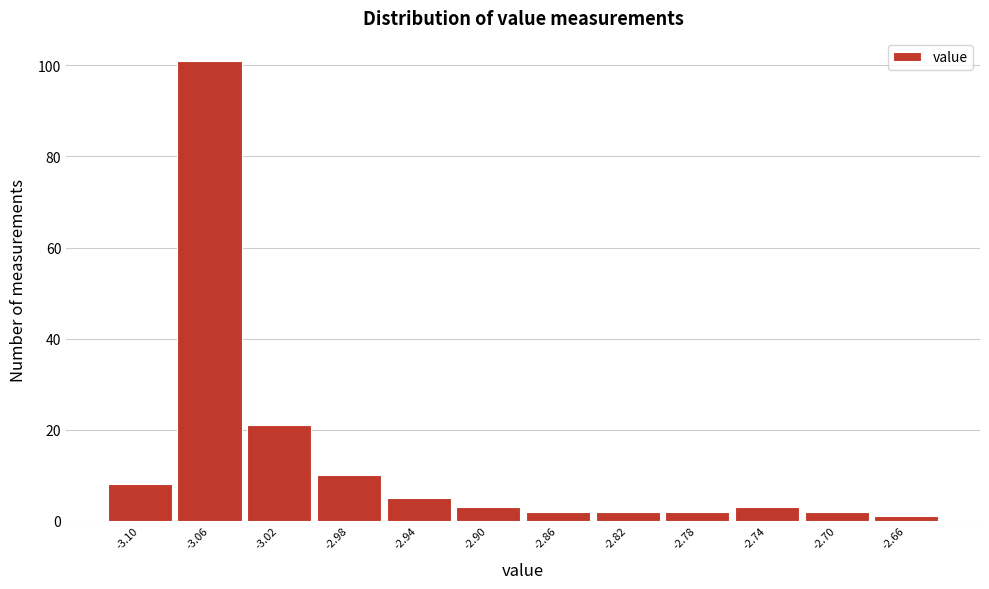

Reading left to right, list every bar in this chart as the range it spans on the x-axis followed by its height. The values are not printed on the chart, so give them approximately, as read against the axis.

-3.12 to -3.08: 8
-3.08 to -3.04: 102
-3.04 to -3.00: 22
-3.00 to -2.96: 10
-2.96 to -2.92: 6
-2.92 to -2.88: 4
-2.88 to -2.84: 2
-2.84 to -2.80: 2
-2.80 to -2.76: 2
-2.76 to -2.72: 4
-2.72 to -2.68: 2
-2.68 to -2.64: under 2